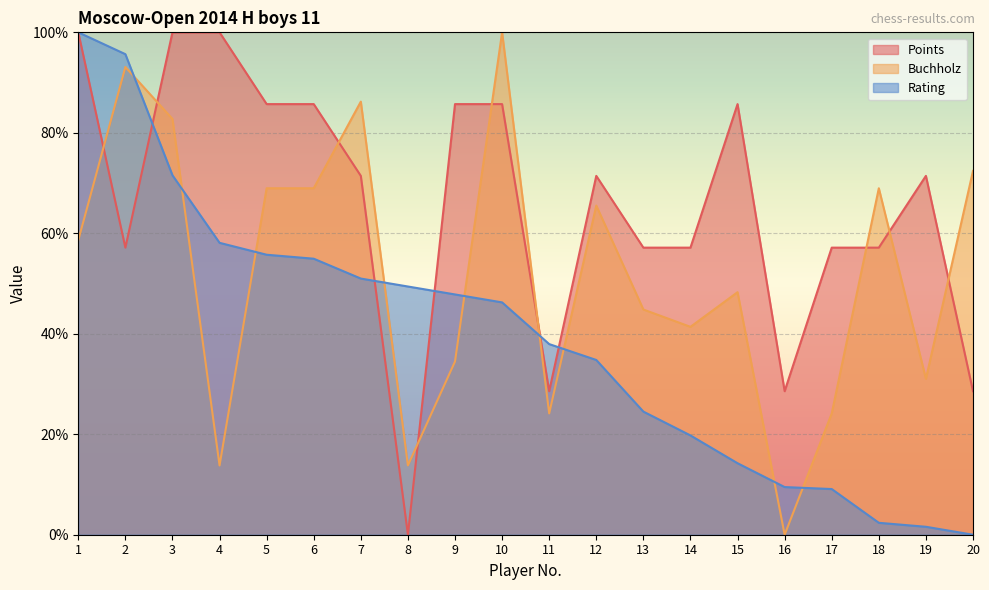

What are all the series names shown in the legend?

Points, Buchholz, Rating